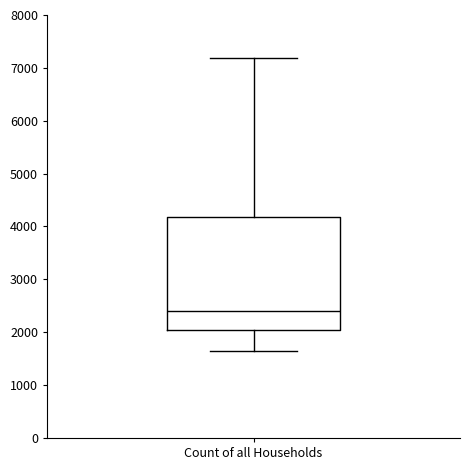

Read this box plot against the y-axis: the position of the median line, the range covered by the box, and the ends of both whiskers. The values are not printed on the chart, so give them approximately, as read against the axis.

median 2400, box 2000 to 4200, whiskers 1600 to 7200